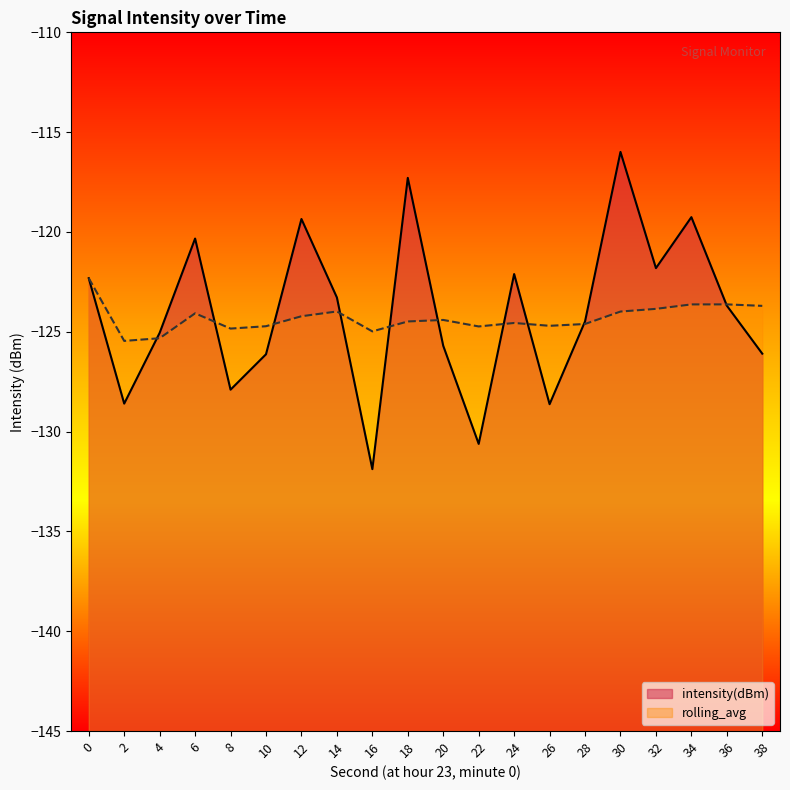

Reading right to left, list all the values displayed in this chart.

intensity(dBm): 38=-126.1	36=-123.7	34=-119.3	32=-121.8	30=-116.0	28=-124.5	26=-128.6	24=-122.1	22=-130.6	20=-125.7	18=-117.3	16=-131.9	14=-123.3	12=-119.4	10=-126.1	8=-127.9	6=-120.3	4=-125.1	2=-128.6	0=-122.3
rolling_avg: 38=-123.7	36=-123.6	34=-123.6	32=-123.9	30=-124.0	28=-124.6	26=-124.7	24=-124.6	22=-124.7	20=-124.4	18=-124.5	16=-125.0	14=-124.0	12=-124.2	10=-124.7	8=-124.8	6=-124.1	4=-125.3	2=-125.5	0=-122.3